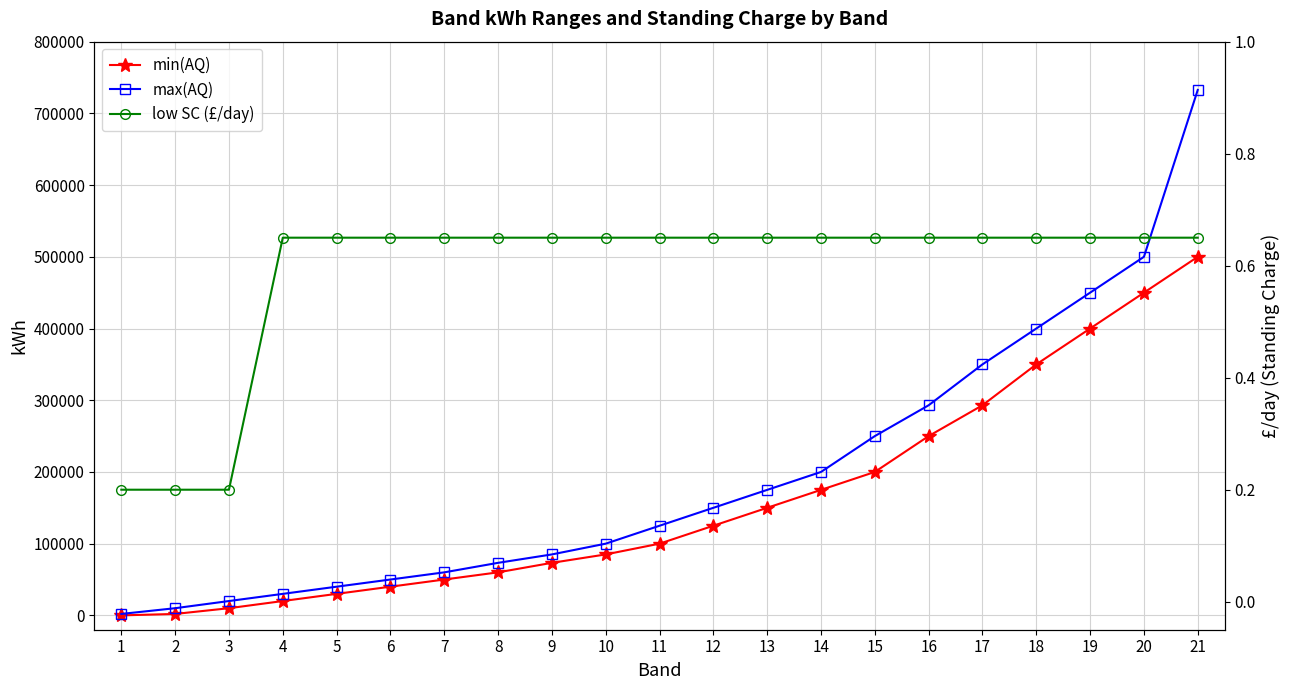

At 2, list the series in order from largest to smallest.

max(AQ), min(AQ), low SC (£/day)